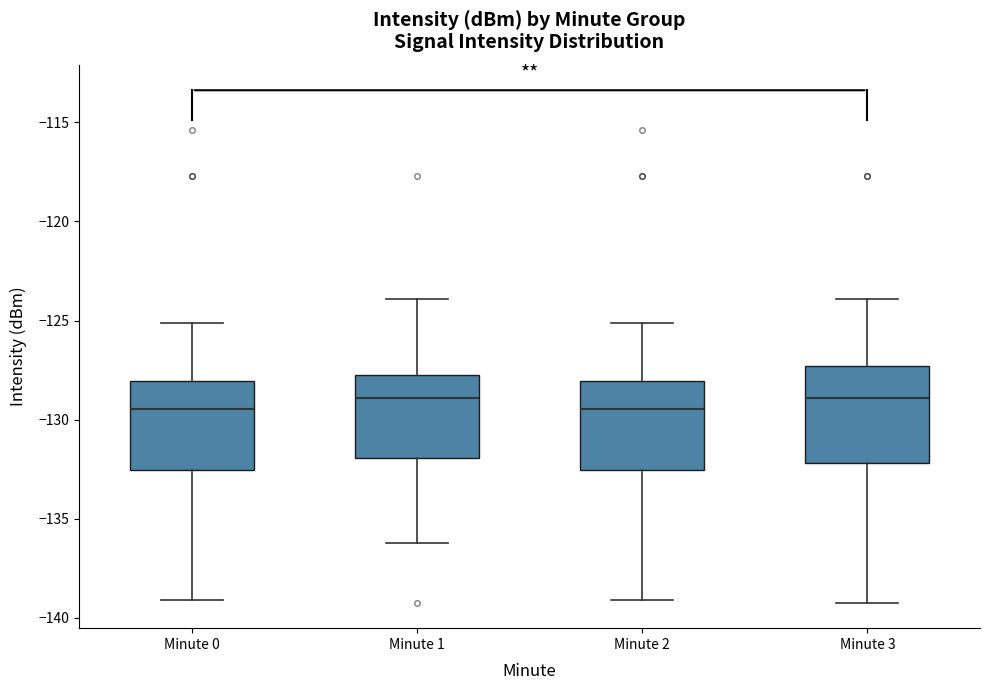

Reading left to right, transcribe this box plot: for each box, give where its median line is, the range the box spans, and where its two whiskers end, as read against the y-axis. The values are not printed on the chart, so give them approximately, as read against the axis.

Minute 0: median -129.5, box -132.5 to -128.0, whiskers -139.0 to -125.0
Minute 1: median -129.0, box -132.0 to -128.0, whiskers -136.0 to -124.0
Minute 2: median -129.5, box -132.5 to -128.0, whiskers -139.0 to -125.0
Minute 3: median -129.0, box -132.0 to -127.5, whiskers -139.0 to -124.0